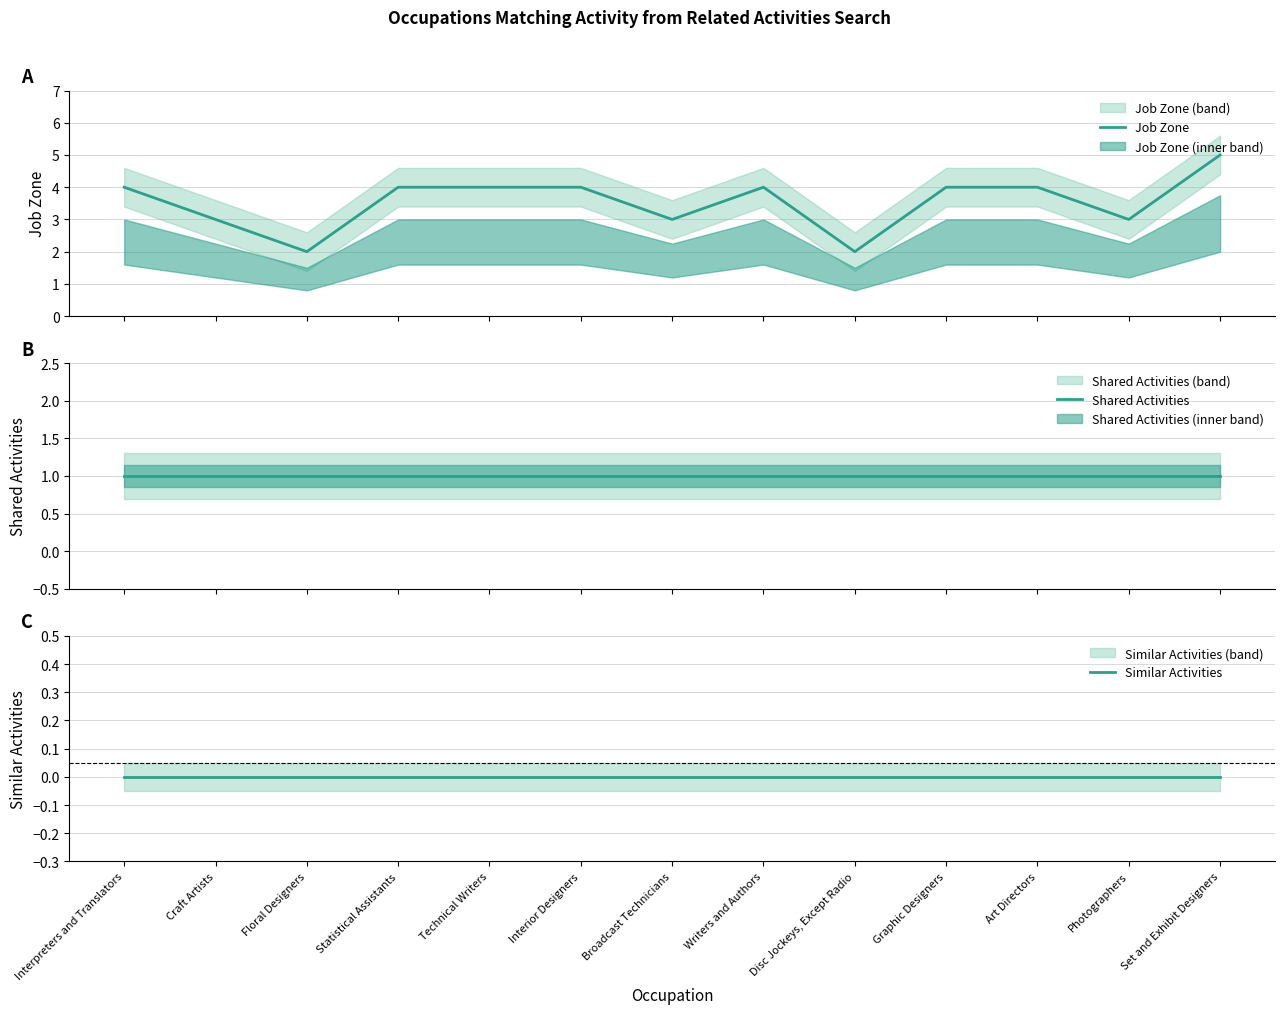

How many series are shown in this chart?

3